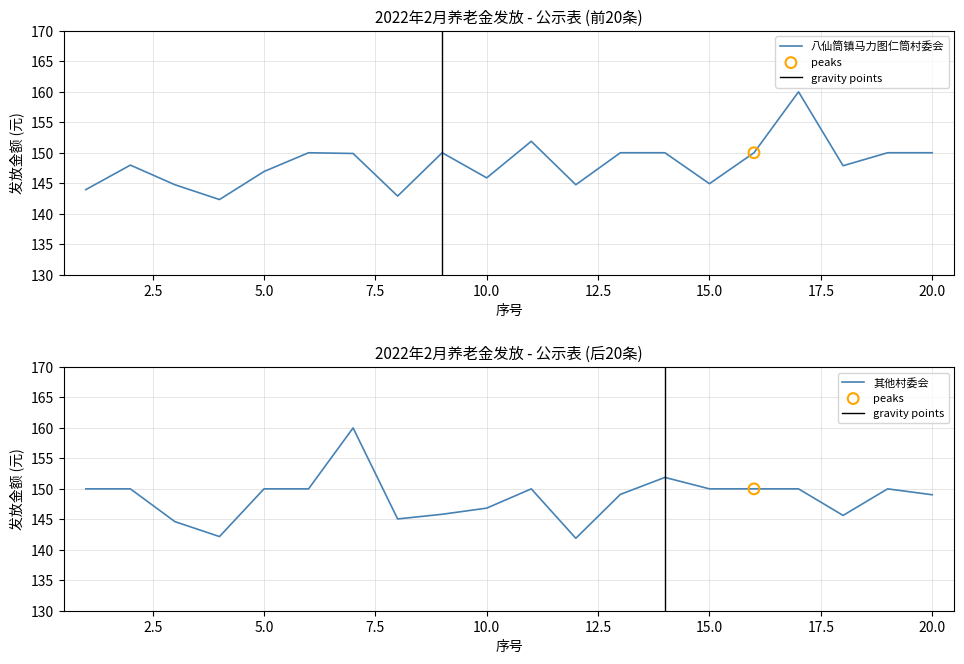

At which category is the sum across all series the highest?

17